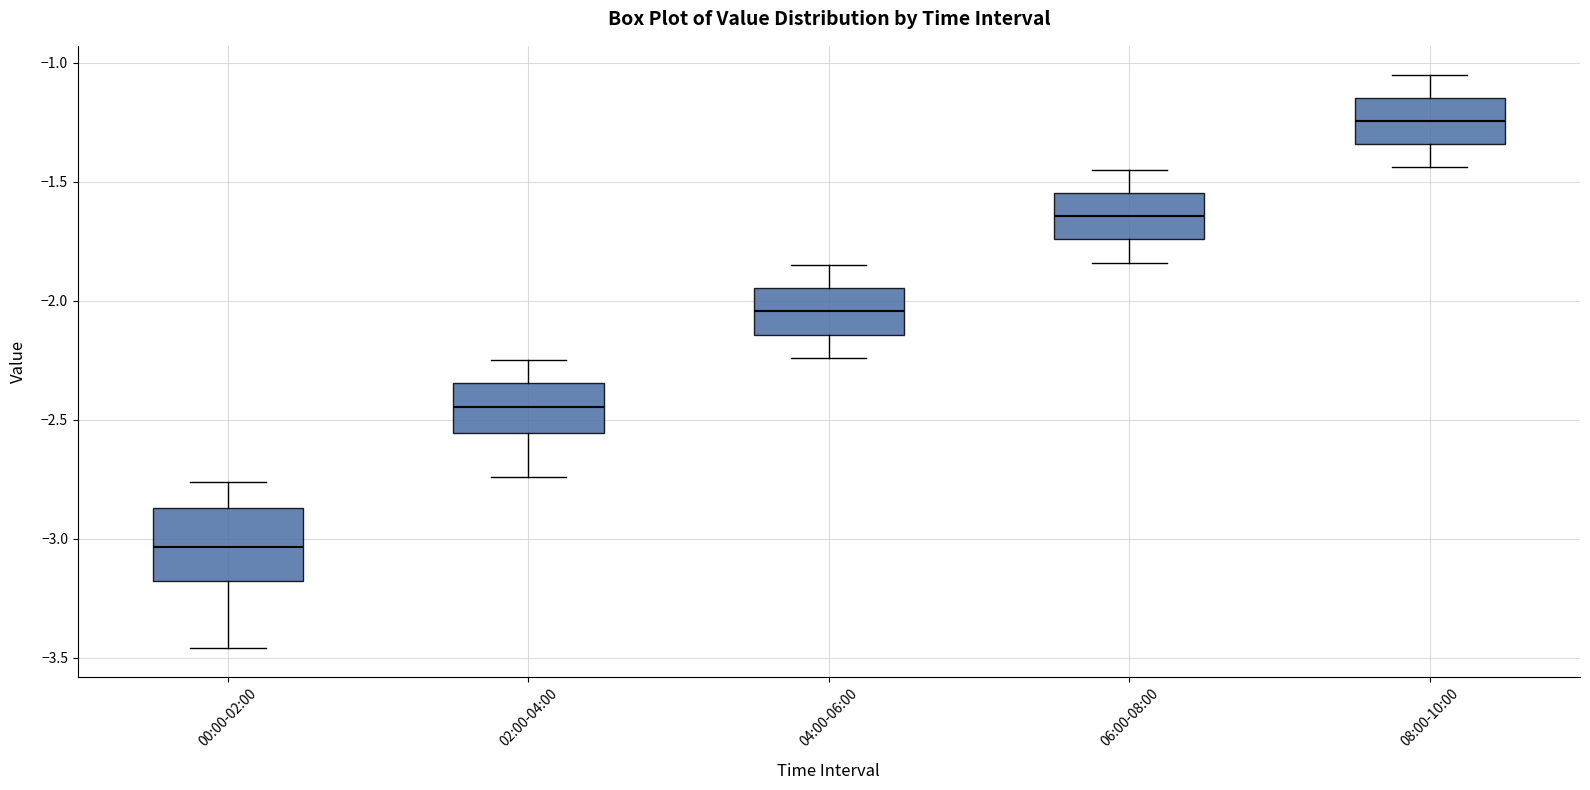

Comparing the boxes themselves (not the whiskers), which one is the tallest?

00:00-02:00